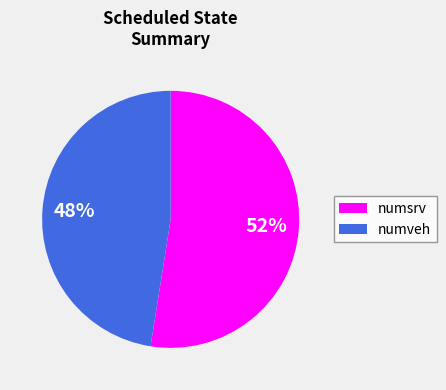

To the nearest percent, what is the average slice percentage?

50%